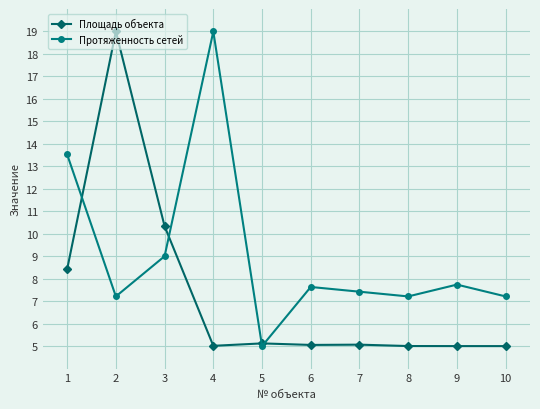

How many distinct data groups are displayed?

2